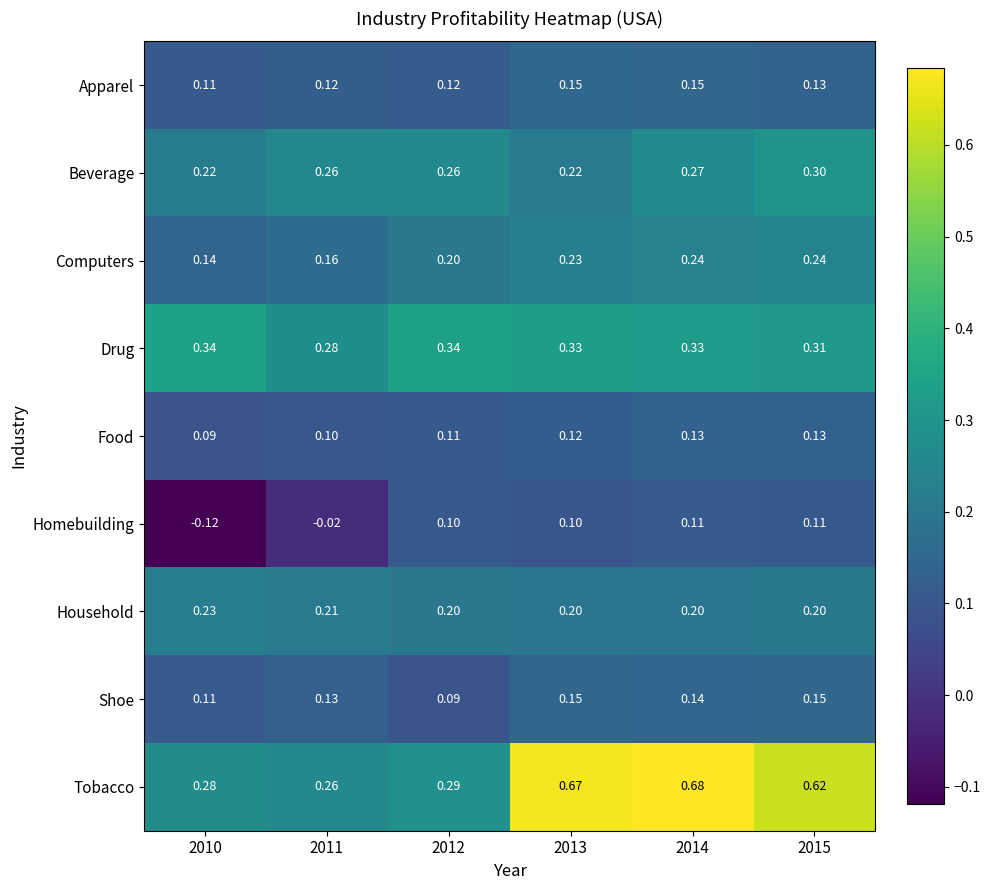

Is the value of Drug at 2010 greater than the value of Apparel at 2011?

Yes